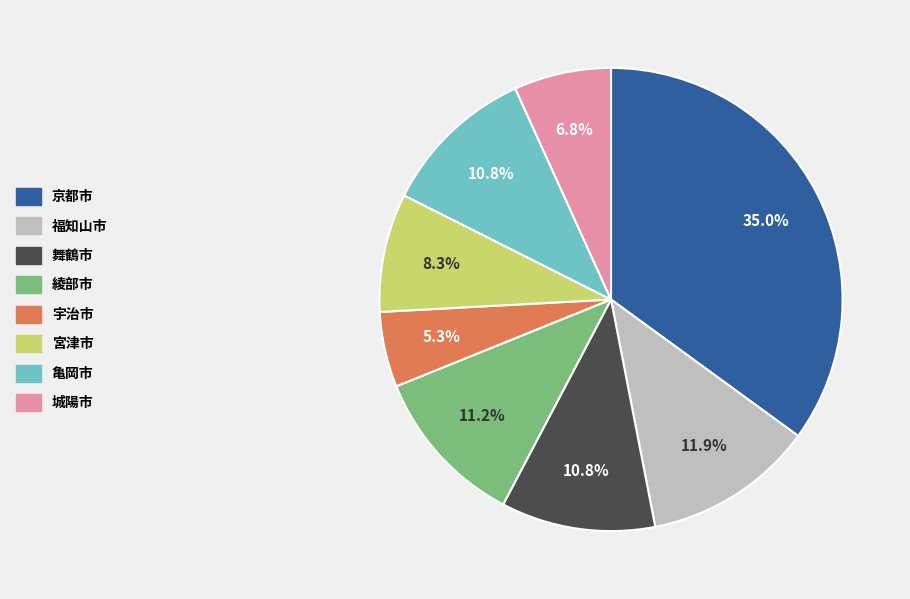

The 城陽市 slice represents 1% of the pie. True or false?

False